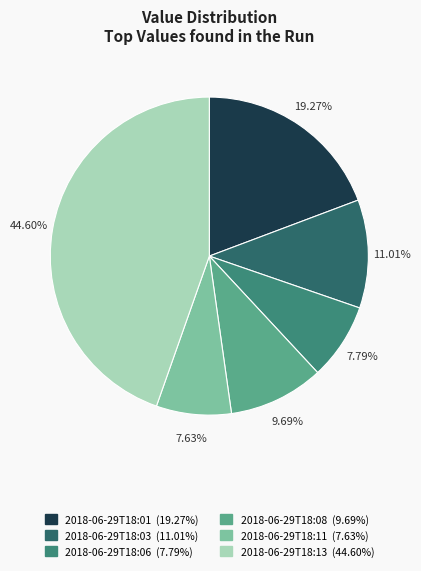

How many segments does this pie chart have?

6